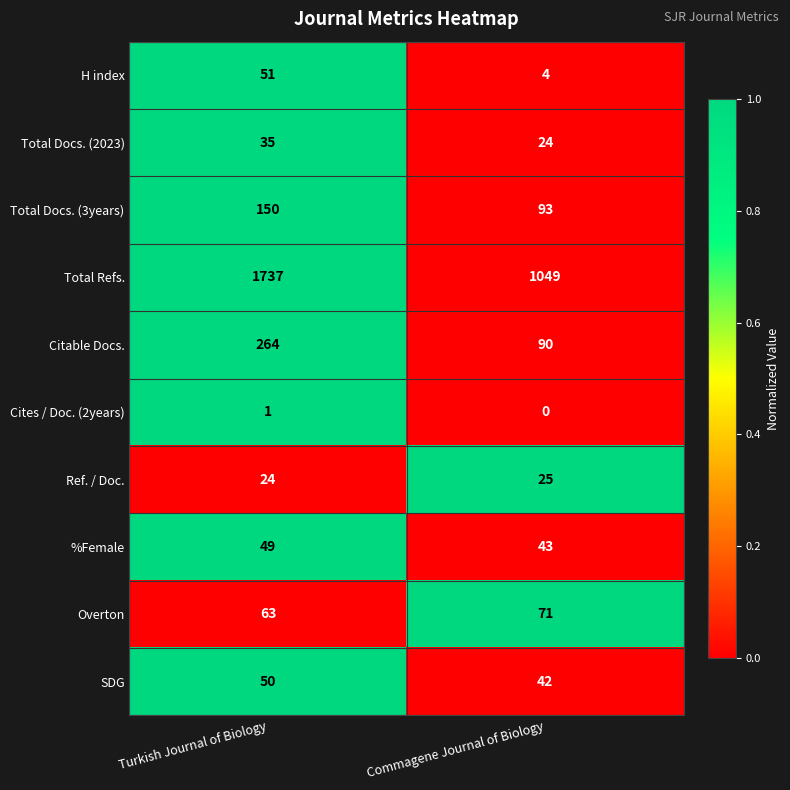

Which series has the widest spread of values?

Total Refs.